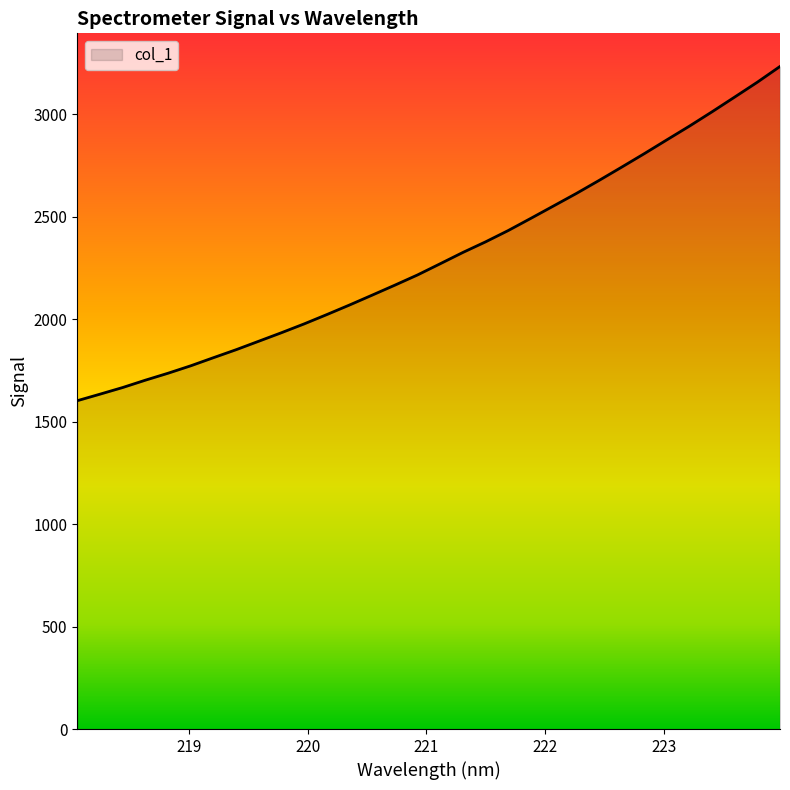

What is the sum of all values?

73779.6